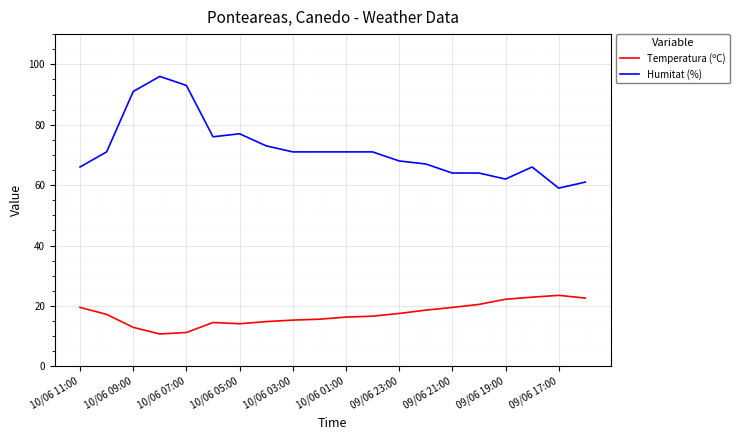

Which series has the largest total across all categories?

Humitat (%)